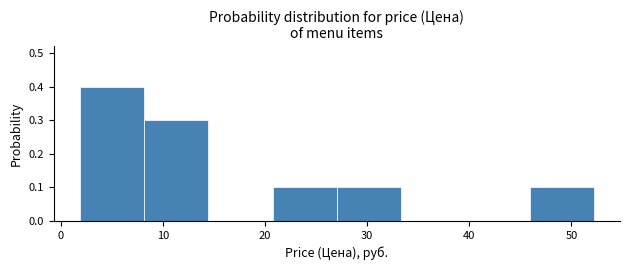

Over which range of the x-axis is the bar tallest?

2 to 8